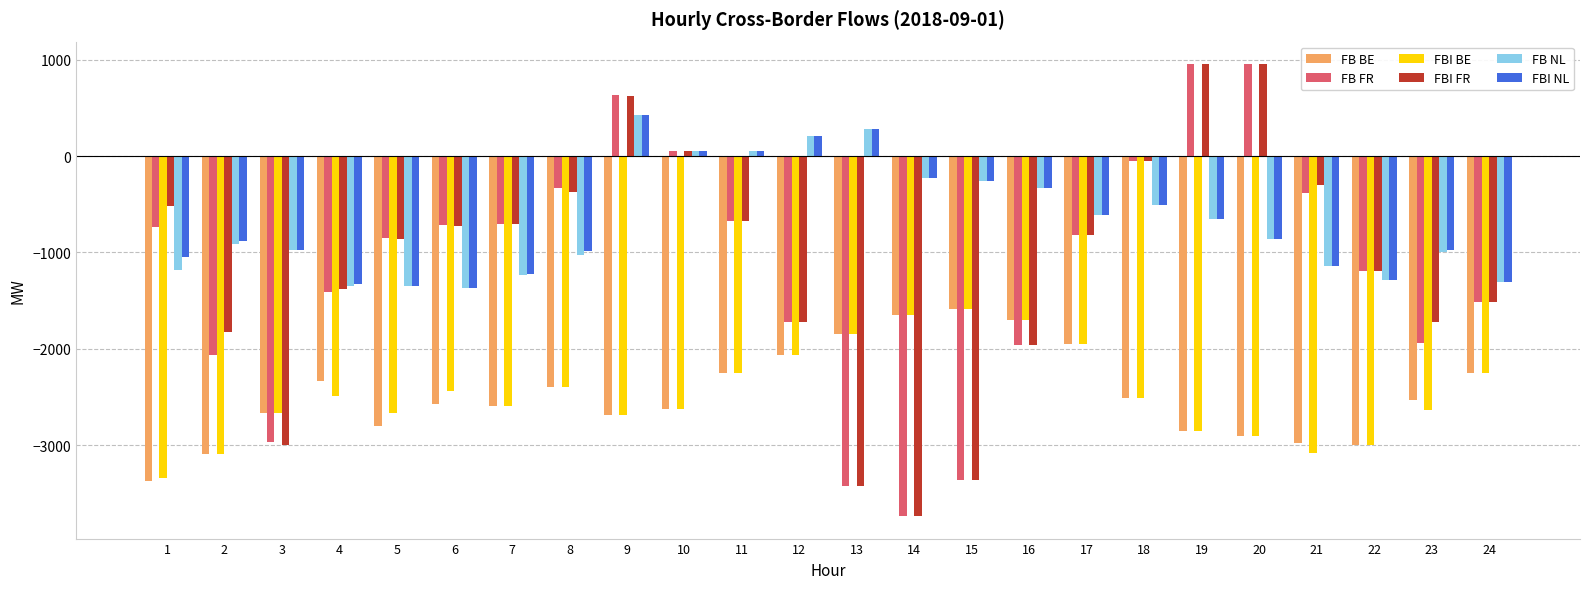

The value of FB FR at 12 is -1722.4. True or false?

True